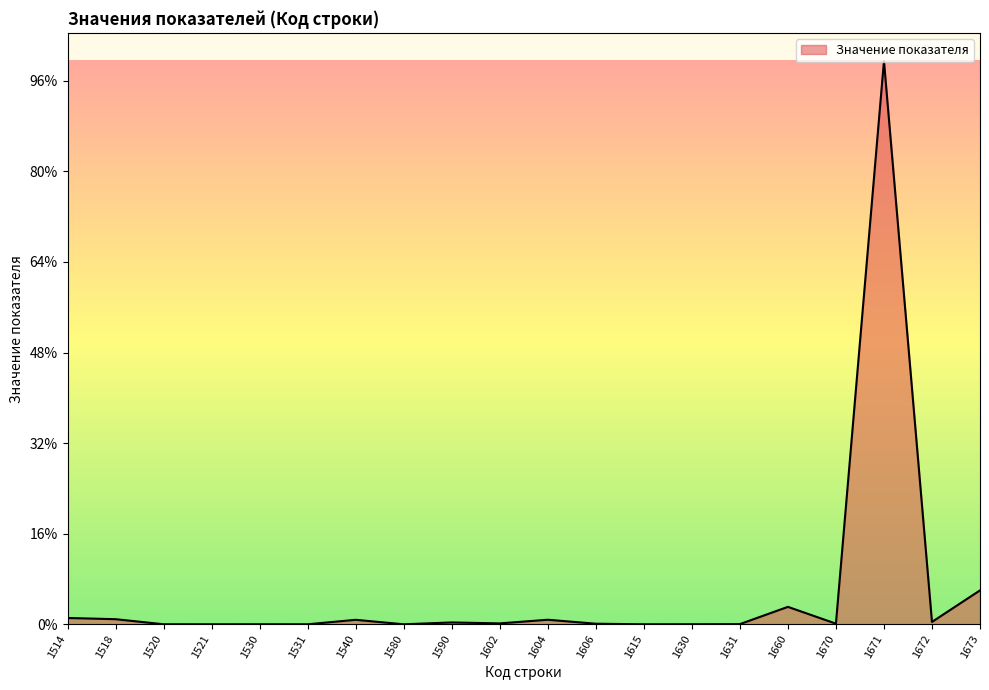

What is the sum of all values?

354190659.8